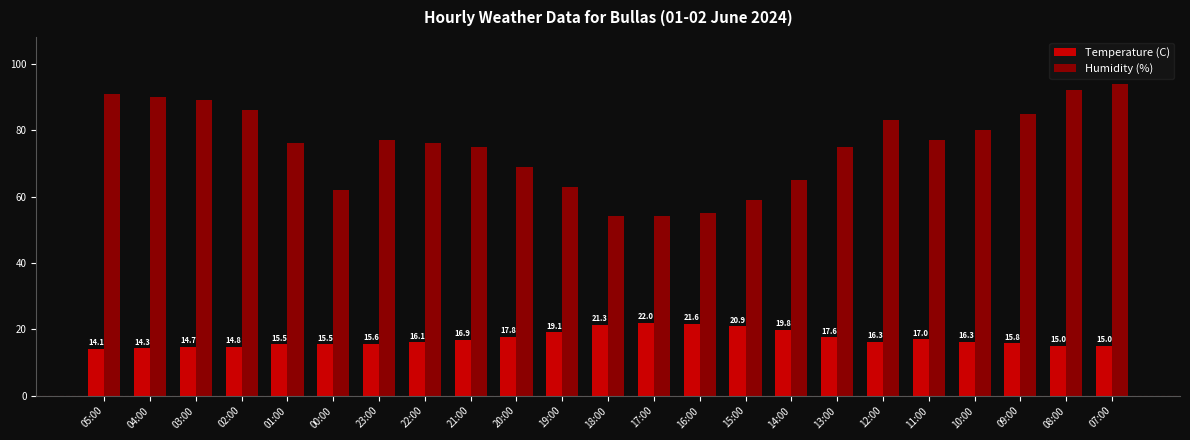

Is the value of Humidity (%) at 03:00 greater than the value of Temperature (C) at 07:00?

Yes